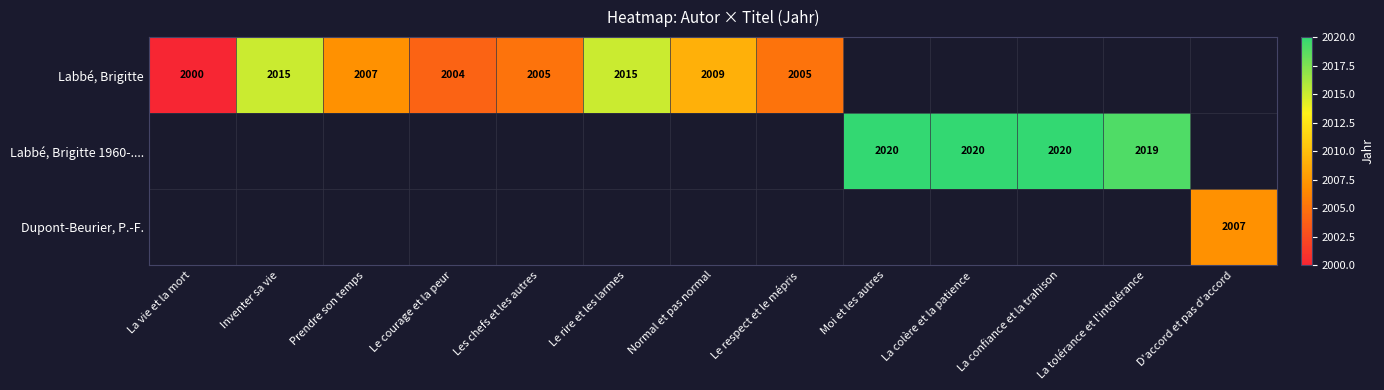

The value of Labbé, Brigitte at La vie et la mort is 2000. True or false?

True